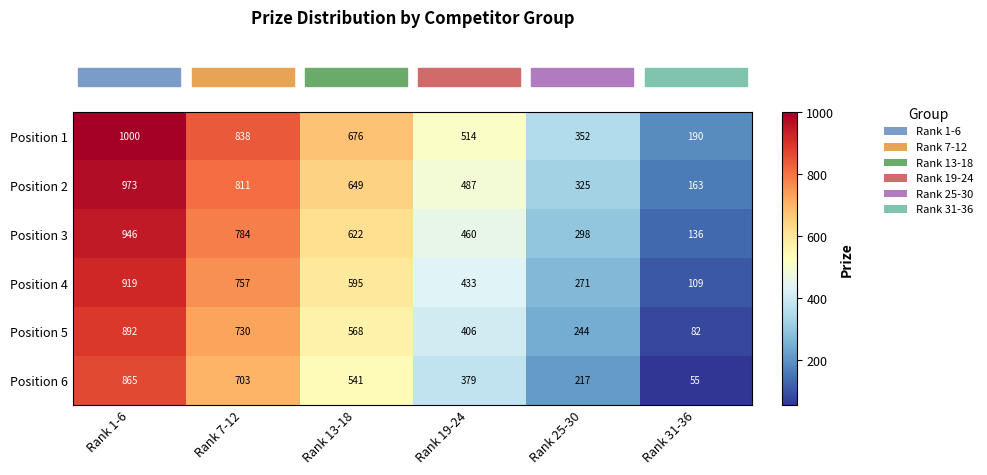

What is the sum of all Position 5 values?

2922